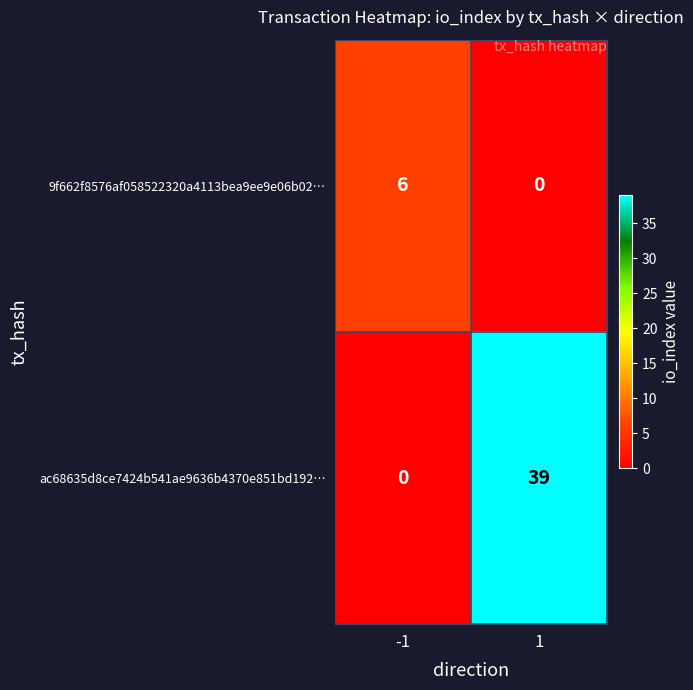

What is the sum of all 9f662f8576af058522320a4113bea9ee9e06b02… values?

6